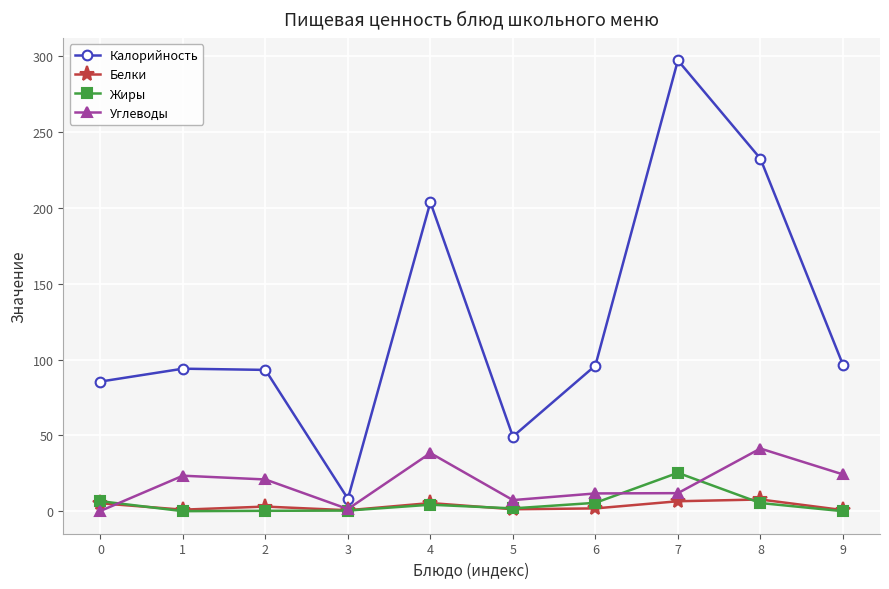

Which series has the largest total across all categories?

Калорийность